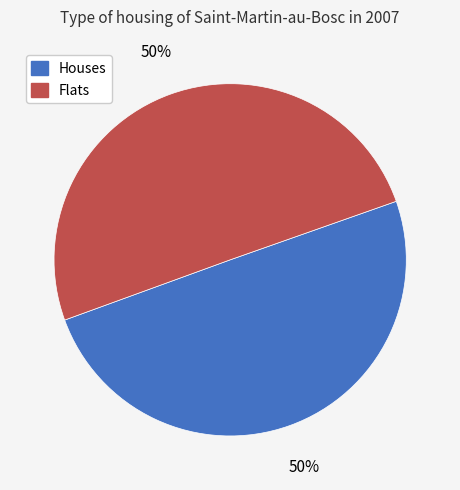

Combined, do Flats and Houses account for over 50%?

Yes